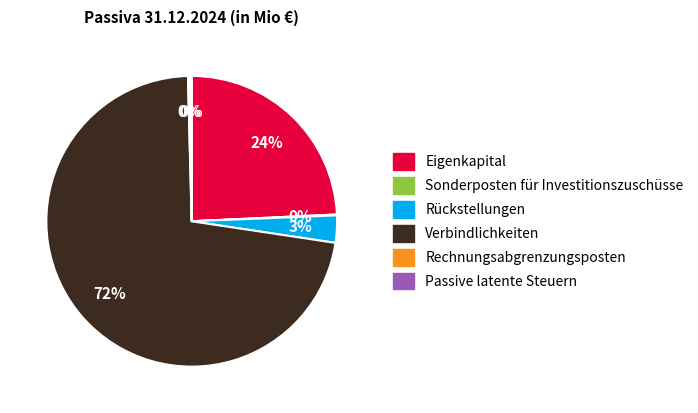

Is Verbindlichkeiten the majority of the pie?

Yes